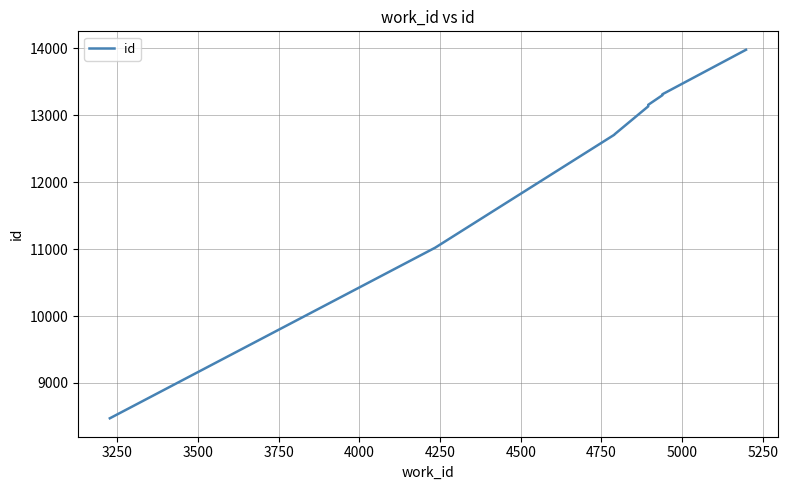

How many series are shown in this chart?

1